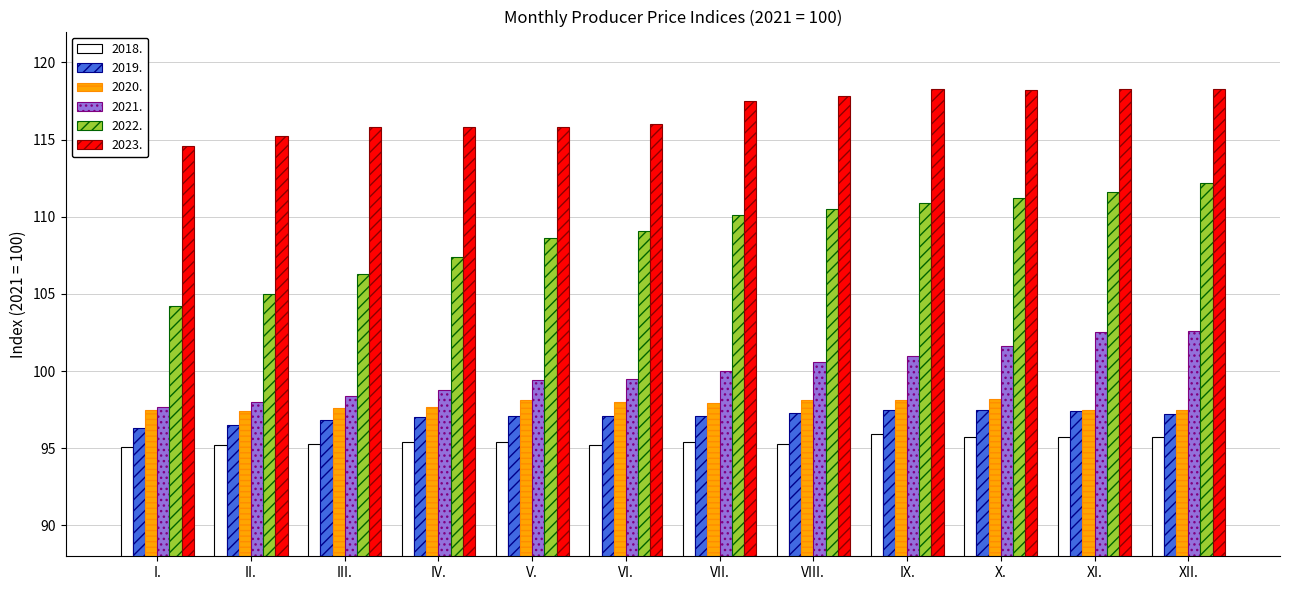

How many groups of bars are there?

12